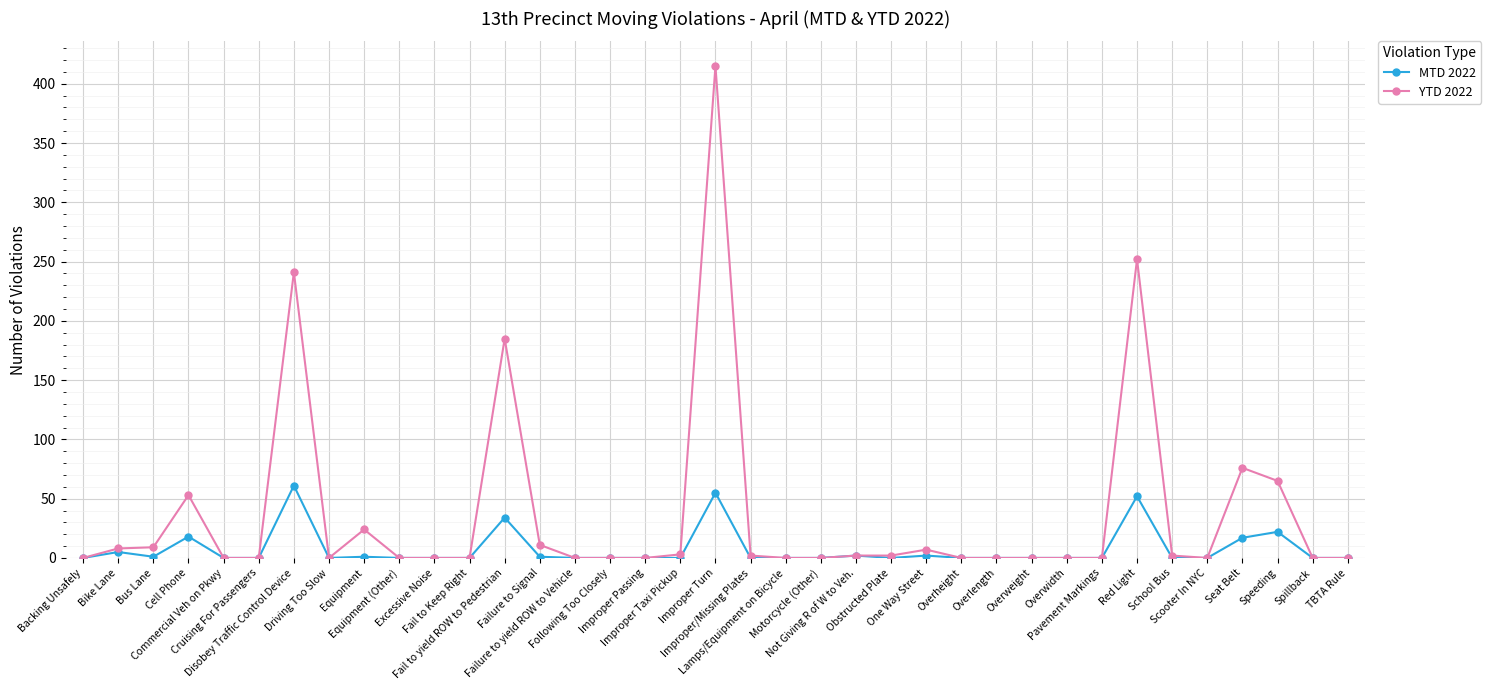

Is it true that MTD 2022 equals 61 at Disobey Traffic Control Device?

True